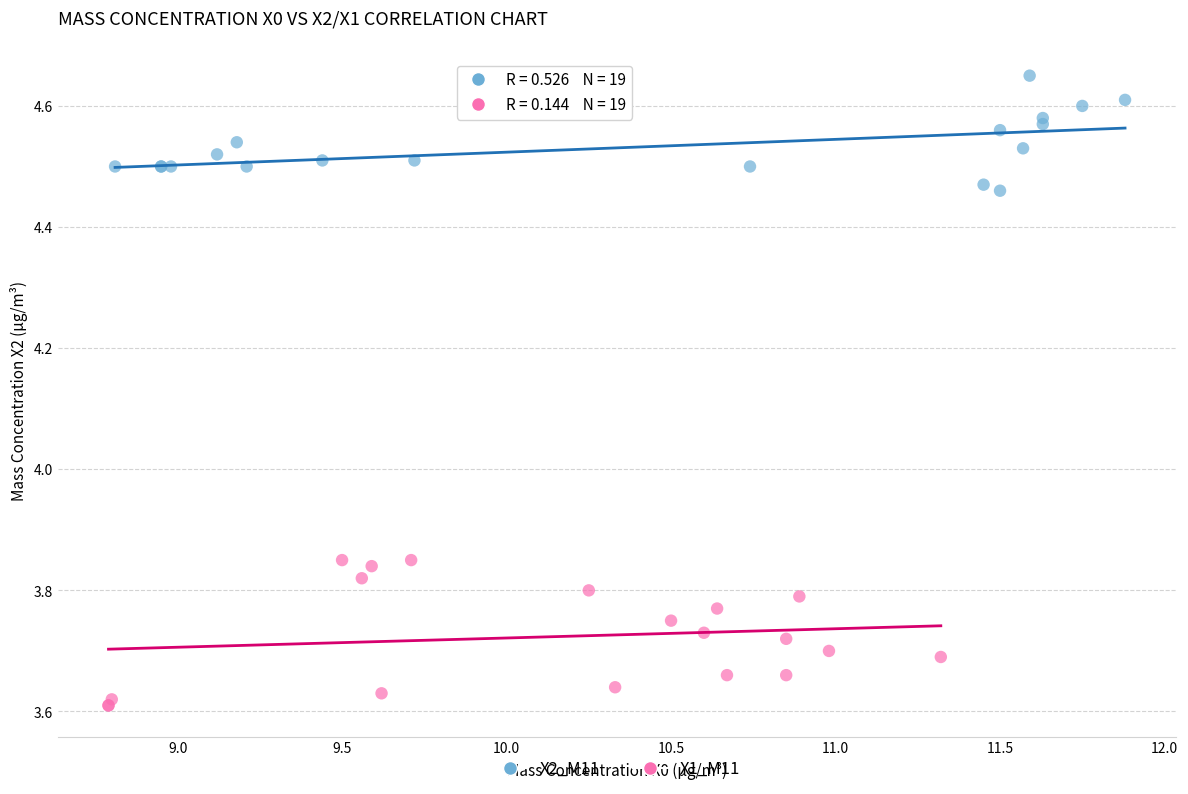

Which series contains the highest Y value?

X2_M11